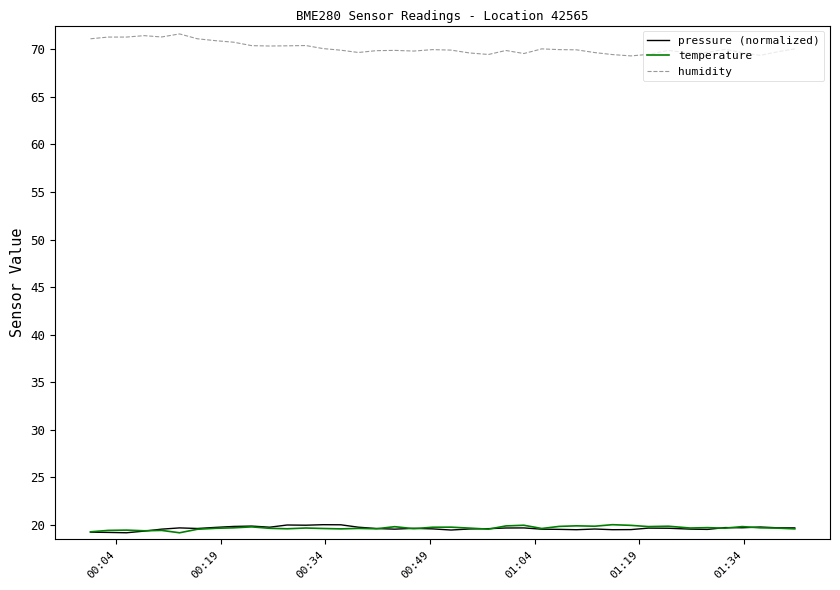

What are all the series names shown in the legend?

pressure (normalized), temperature, humidity